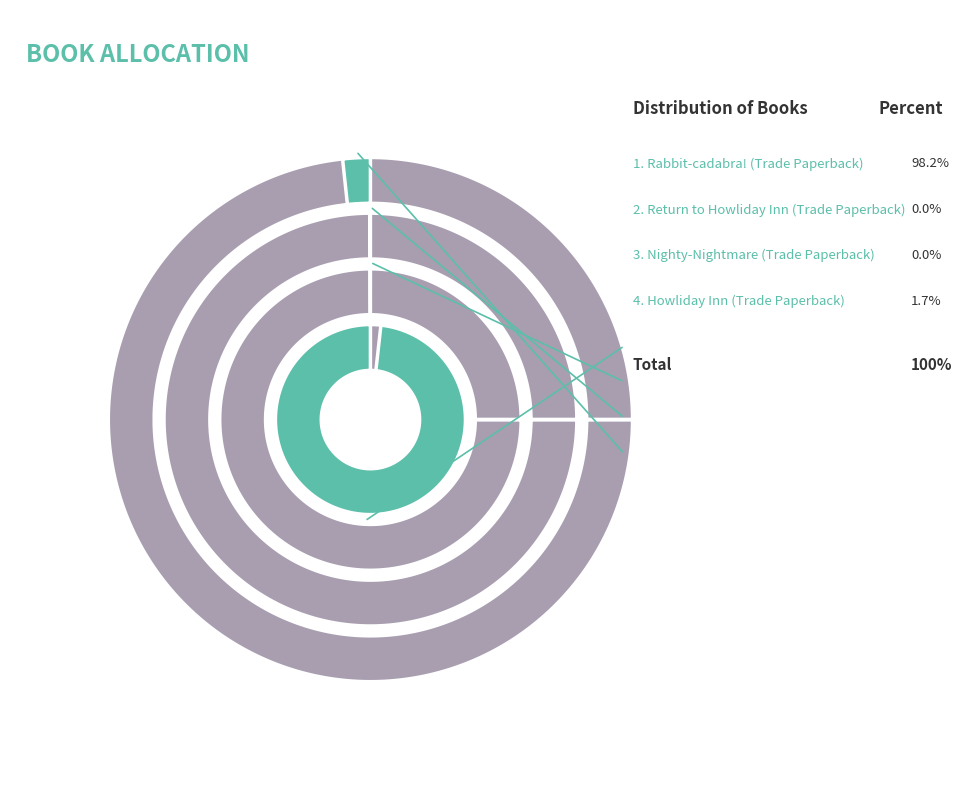

What portion of the pie excludes Return to Howliday Inn (Trade Paperback)?

100.0%